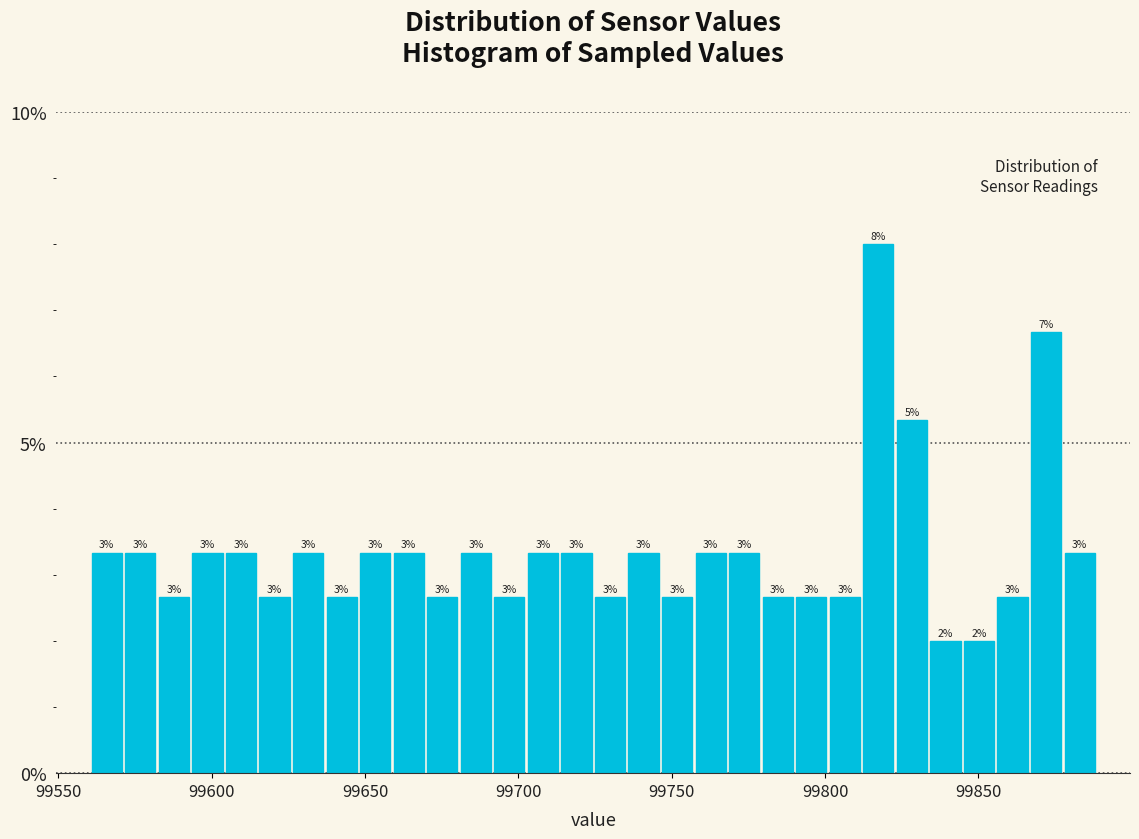

Around what value on the x-axis is the tallest bar? Give the approximate position of its centre, as read against the axis.

99815